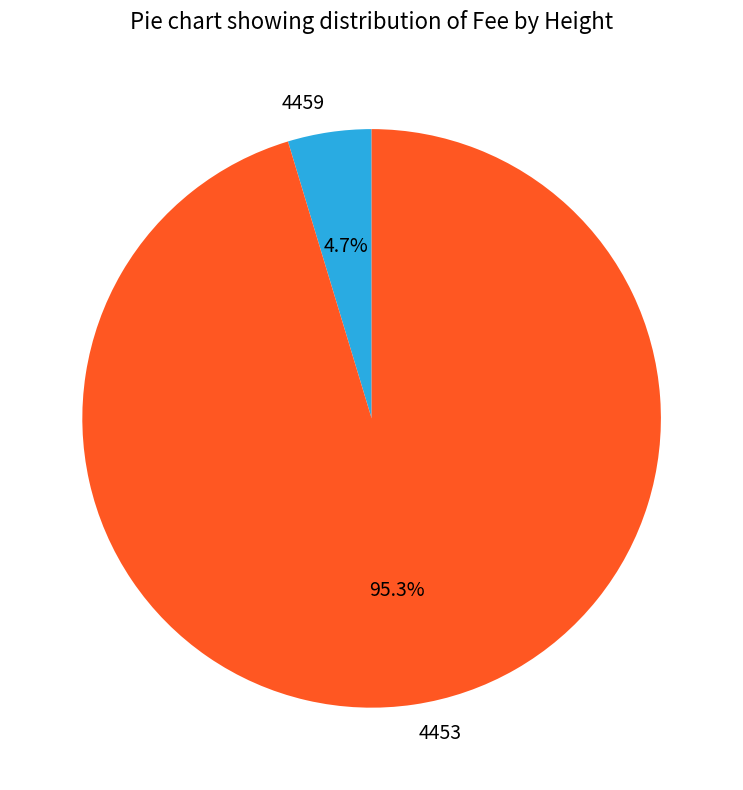

What is the majority slice?

4453